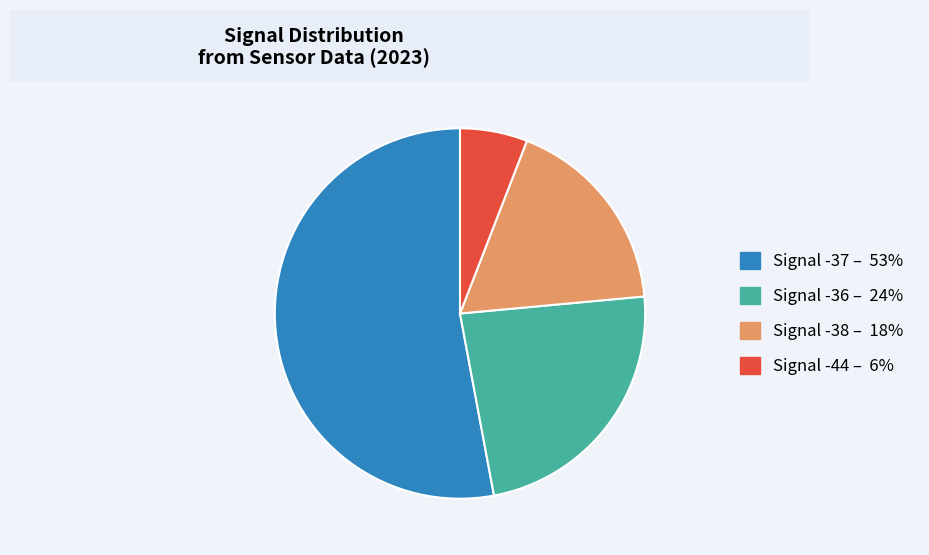

The Signal -38 – 18% slice represents 11% of the pie. True or false?

False